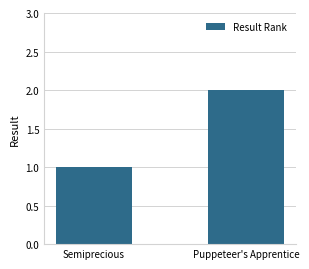

At which label is the value closest to 1?

Semiprecious